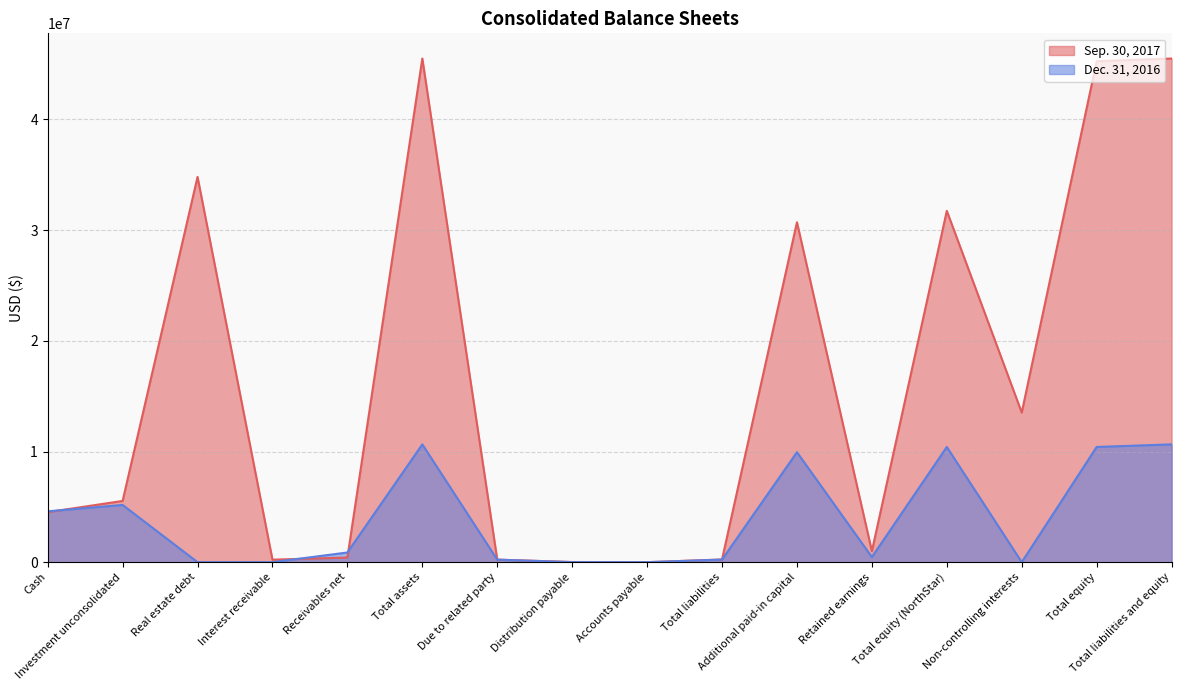

At which label does Sep. 30, 2017 first exceed 5533264?

Real estate debt